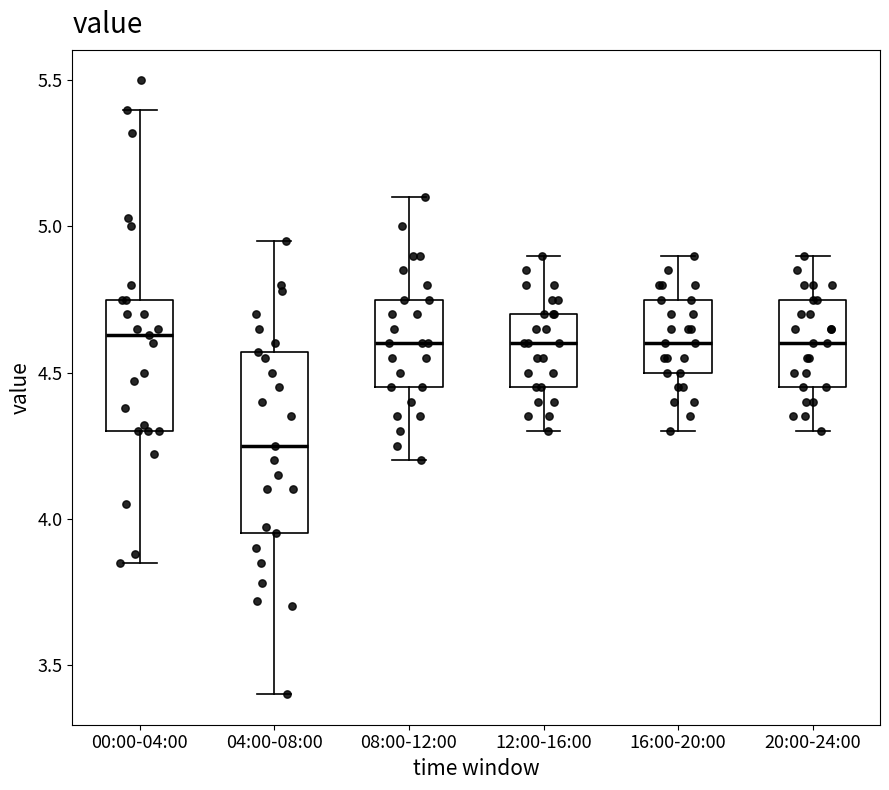

Where does the upper whisker of the box for 12:00-16:00 end on the y-axis? The values are not printed on the chart, so give them approximately, as read against the axis.

4.90